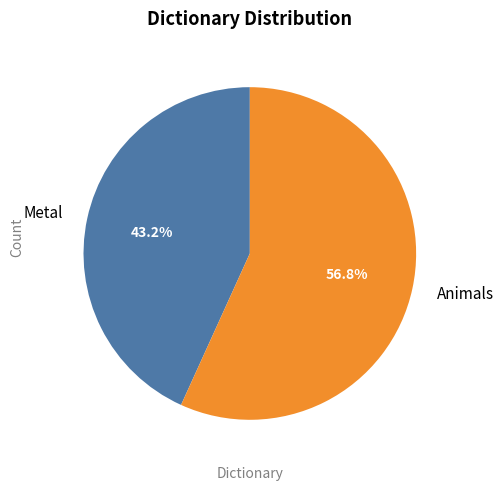

What is the ratio of the value at Animals to the value at Metal?

1.3